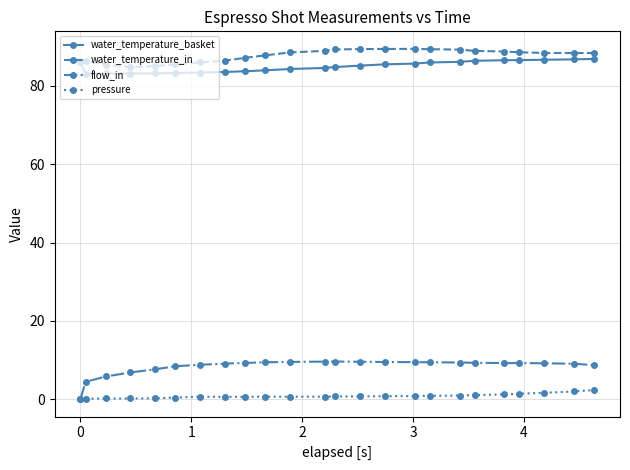

True or false: water_temperature_in has more than 0 points higher than both neighbors.

True